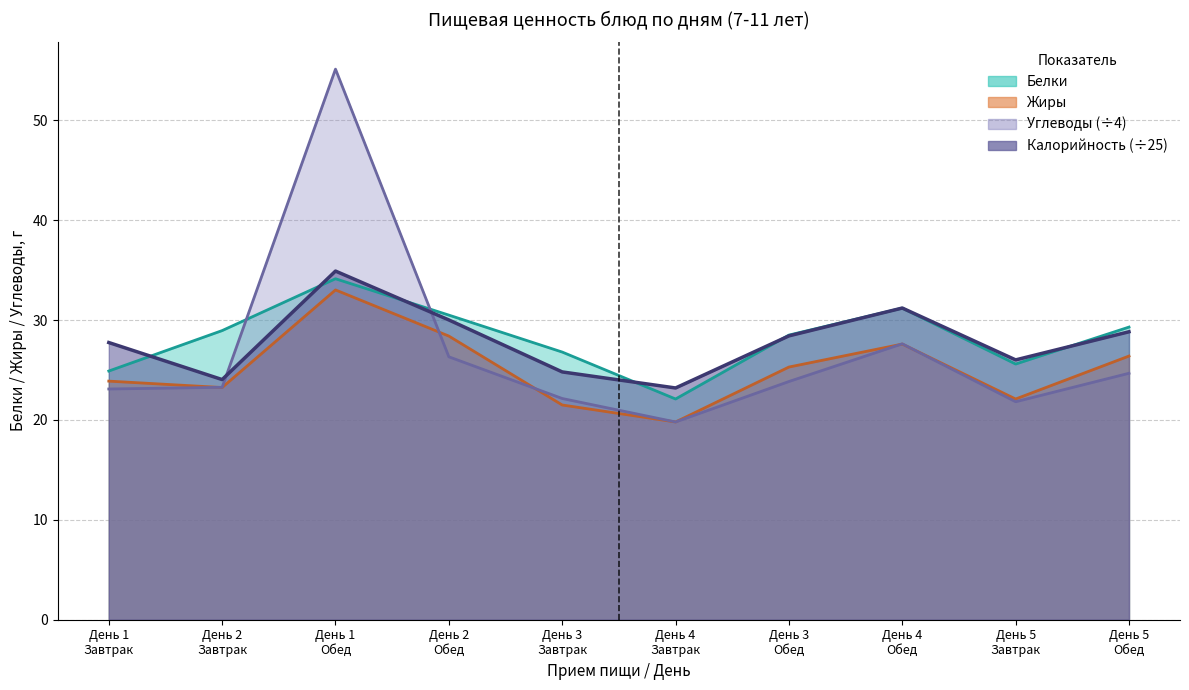

How many times do Белки and Калорийность cross each other?

7